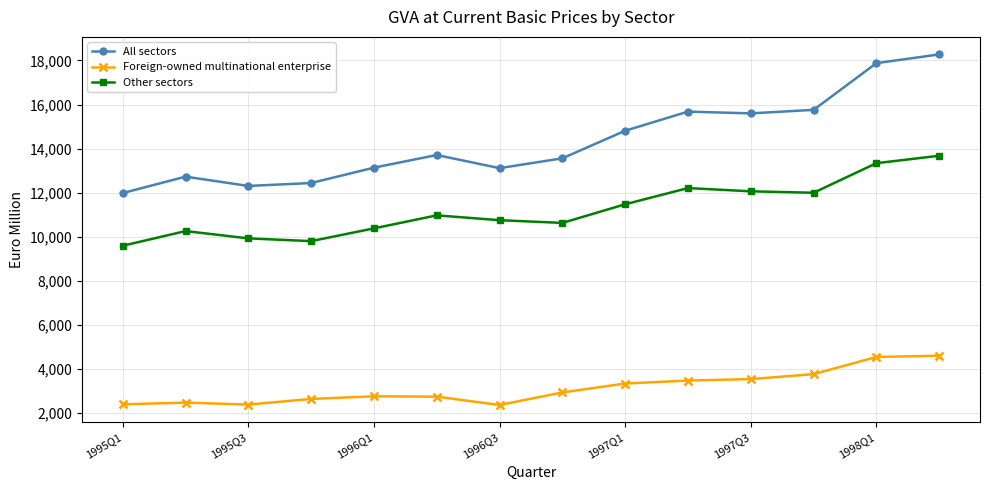

What are all the series names shown in the legend?

All sectors, Foreign-owned multinational enterprise, Other sectors